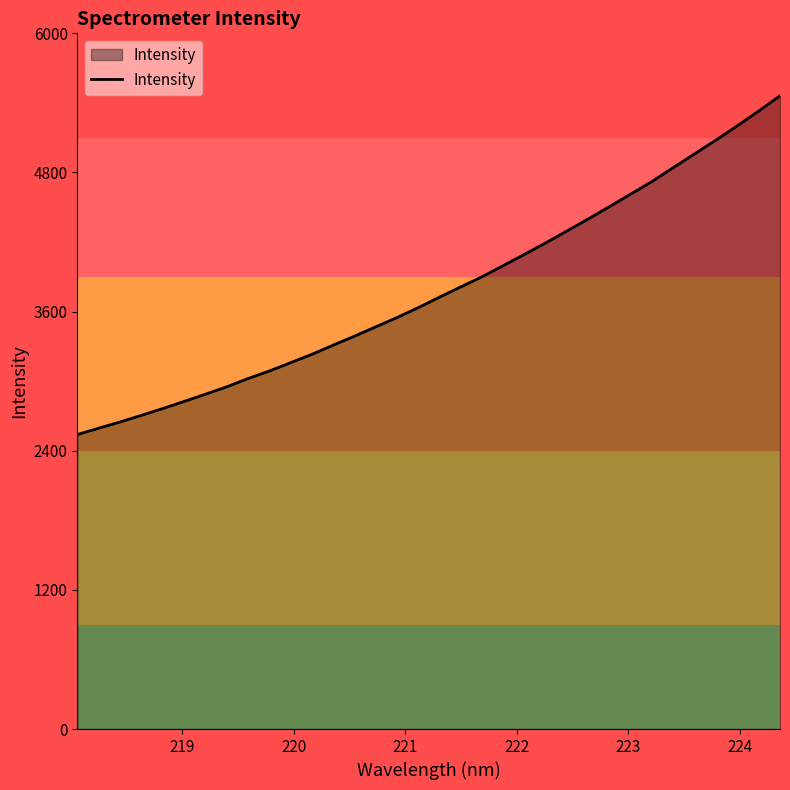

What is the difference between the maximum and minimum values?

2921.7